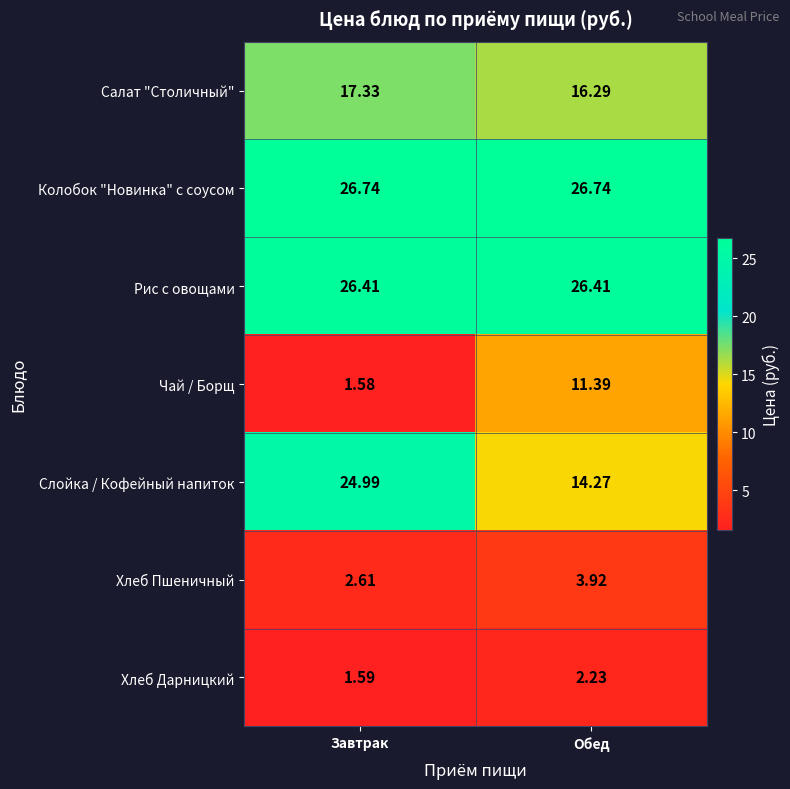

Which series has the largest range (max minus min)?

Слойка / Кофейный напиток